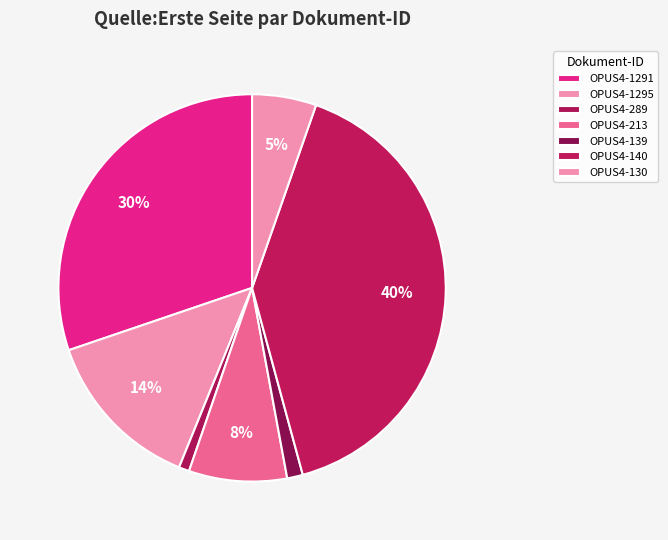

To the nearest percent, what is the combined percentage of OPUS4-1295 and OPUS4-289?

15%